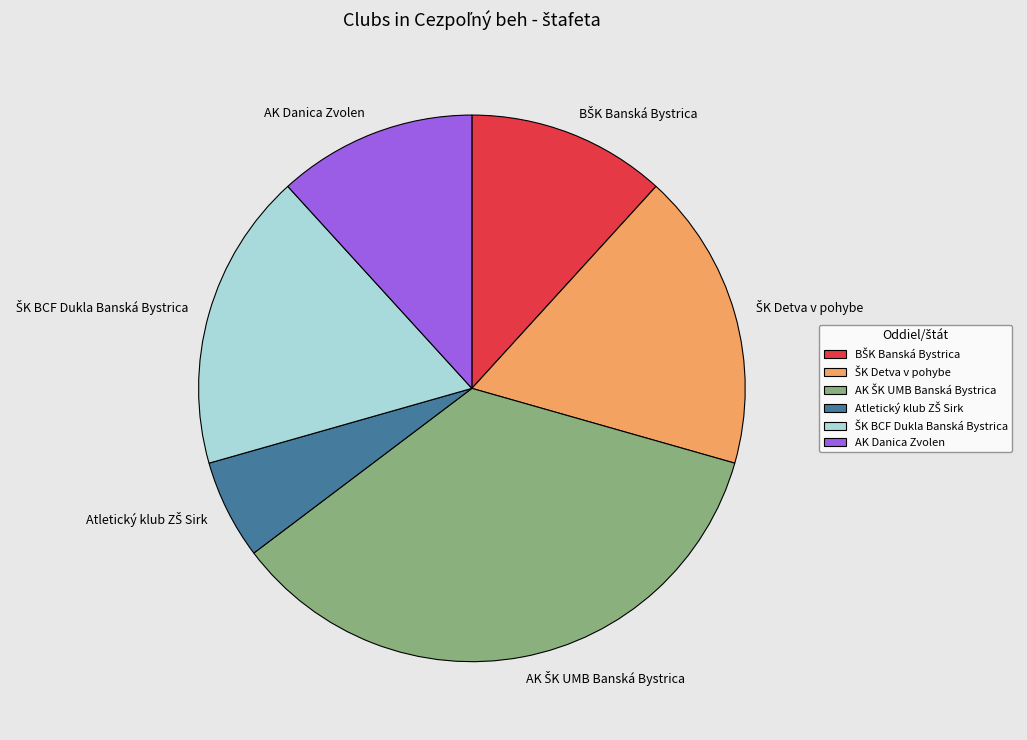

Is there any slice that represents more than half of the pie?

No